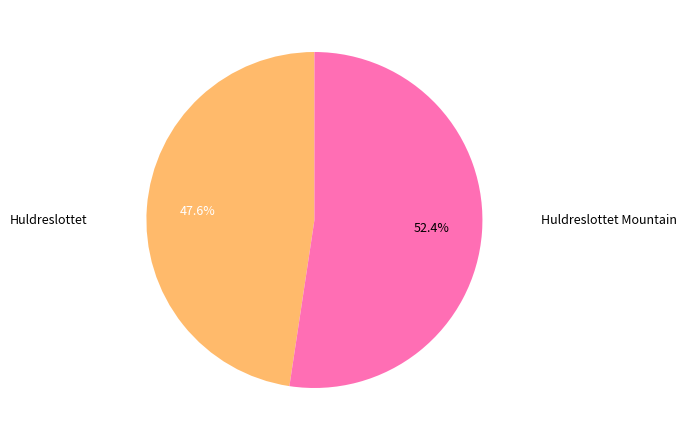

Does any single category account for the majority?

Yes